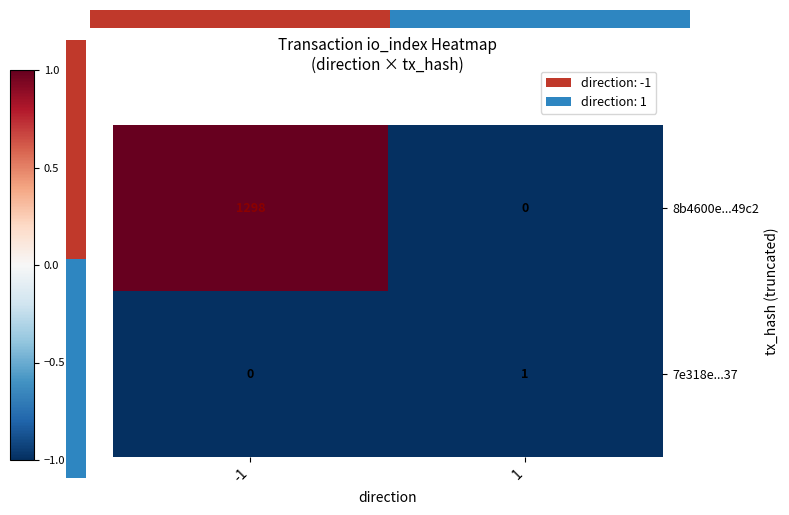

Is the value of 8b4600e...49c2 at -1 greater than the value of 7e318e...37 at 1?

Yes